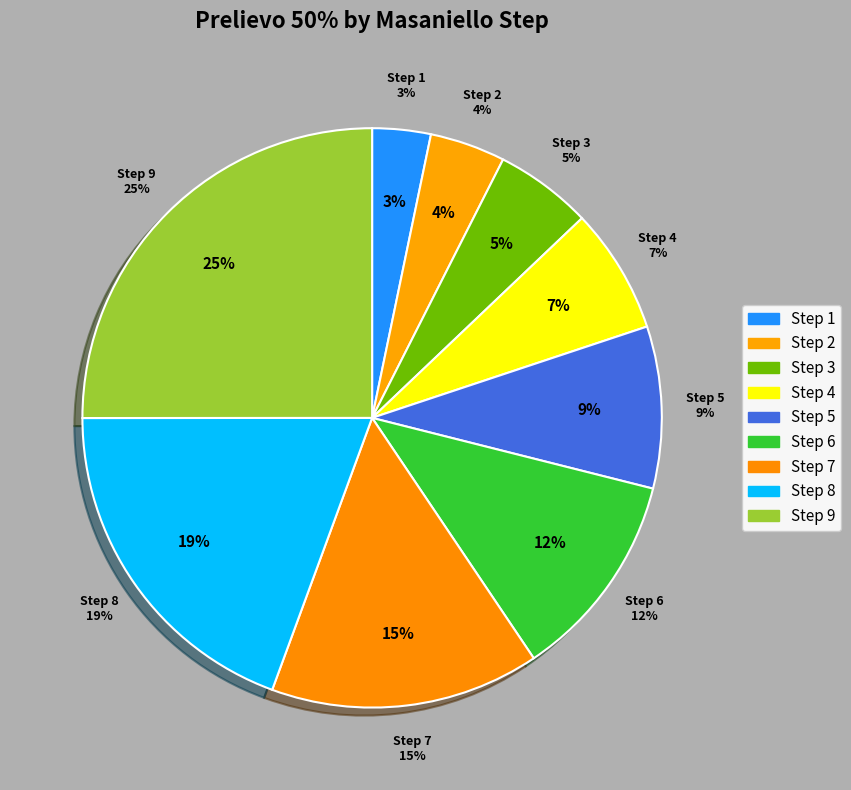

Which category has the smallest portion of the pie?

1